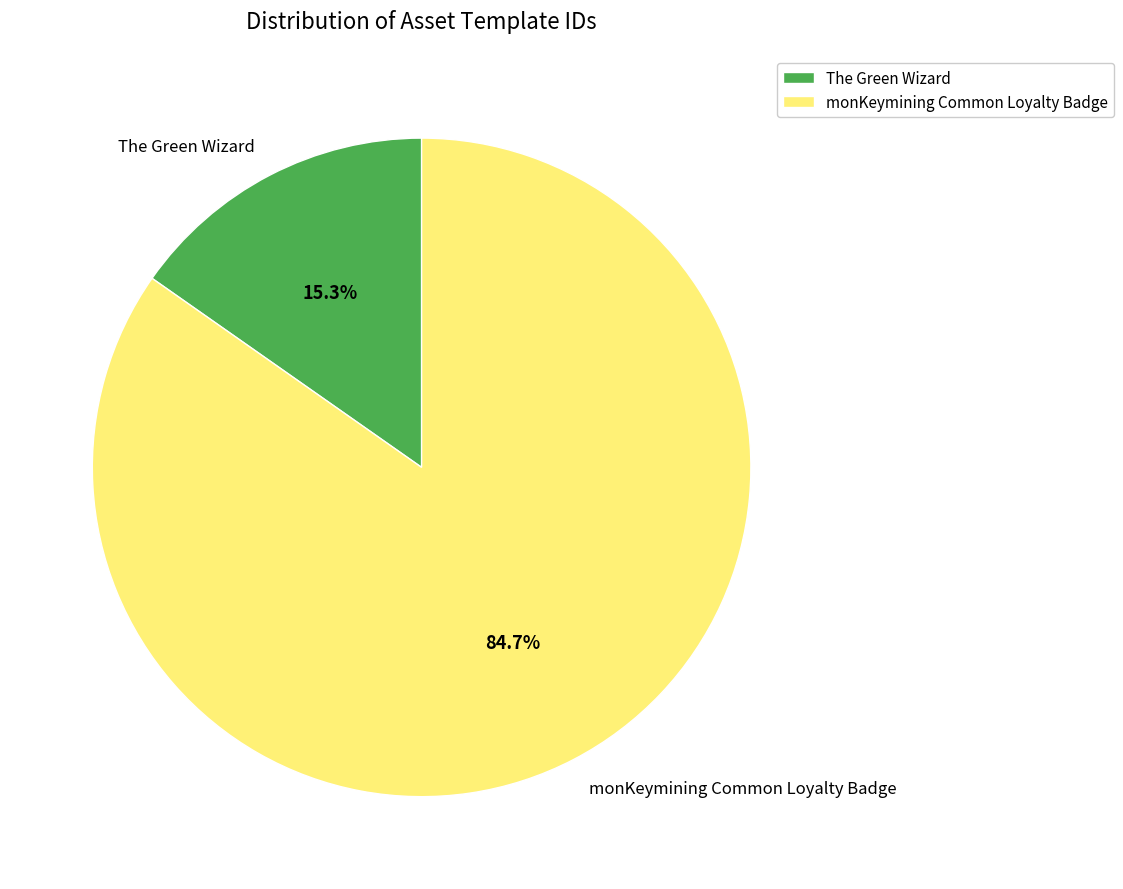

True or false: monKeymining Common Loyalty Badge accounts for 85% of the total.

True